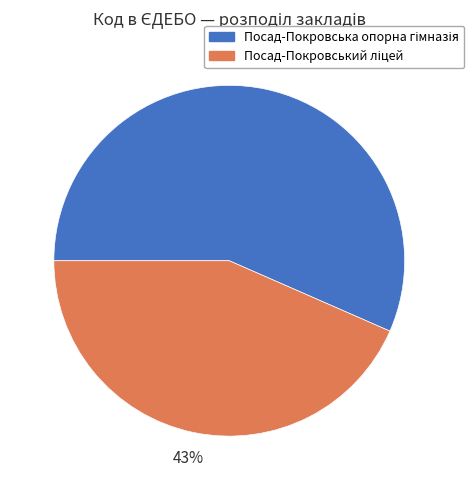

To the nearest percent, what is the average slice percentage?

50%